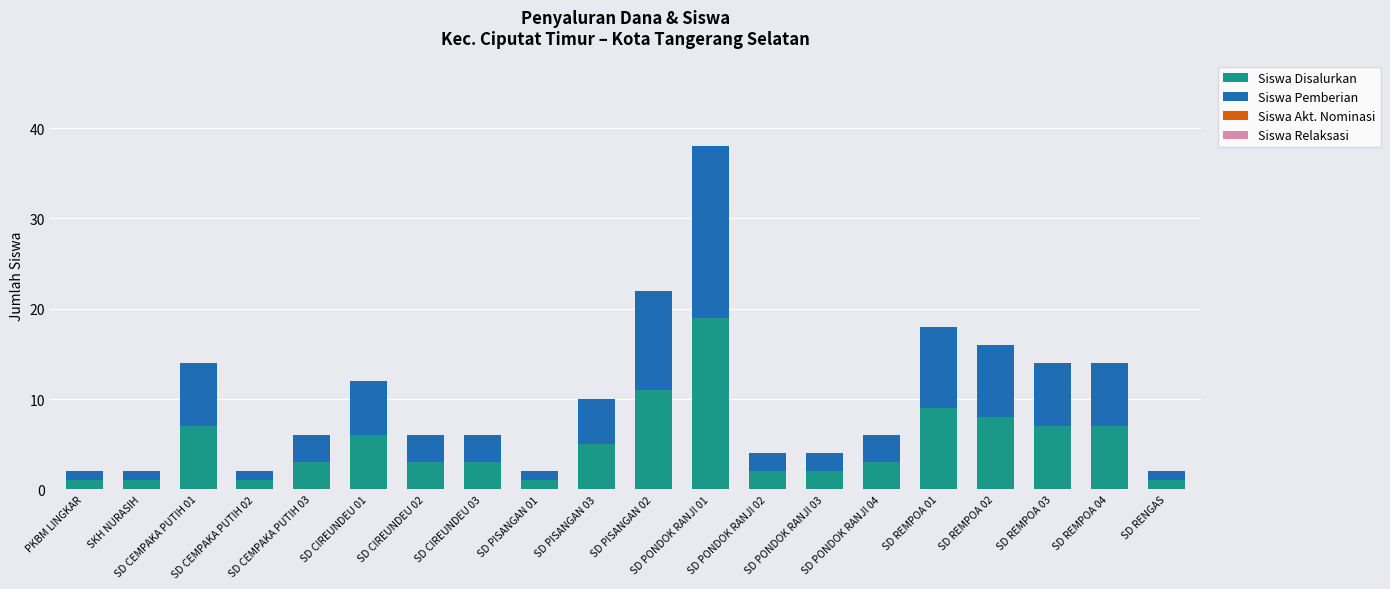

What is the difference between the maximum and minimum values in the Siswa Disalurkan series?

18